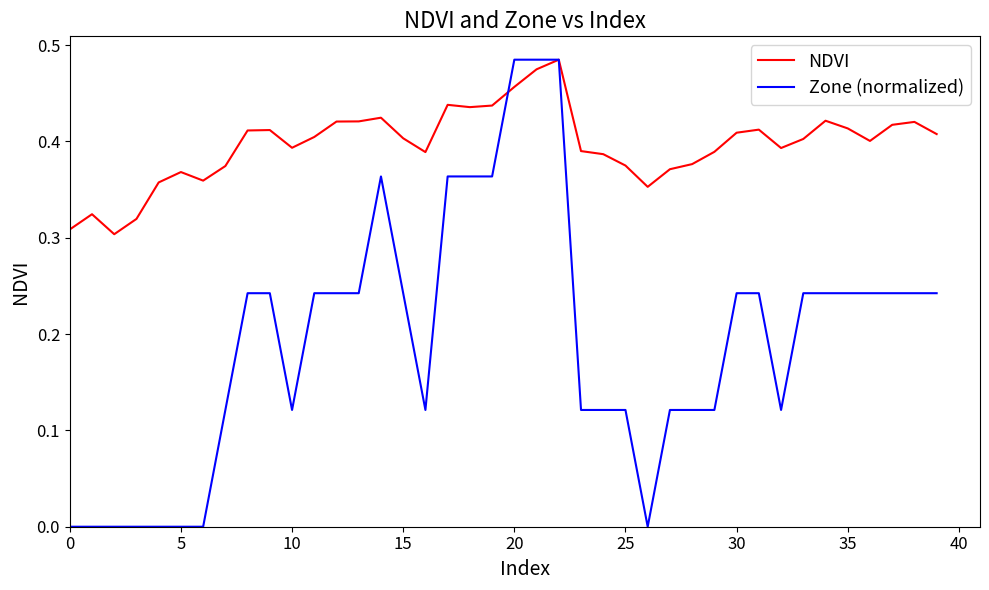

Which series has the largest total across all categories?

NDVI